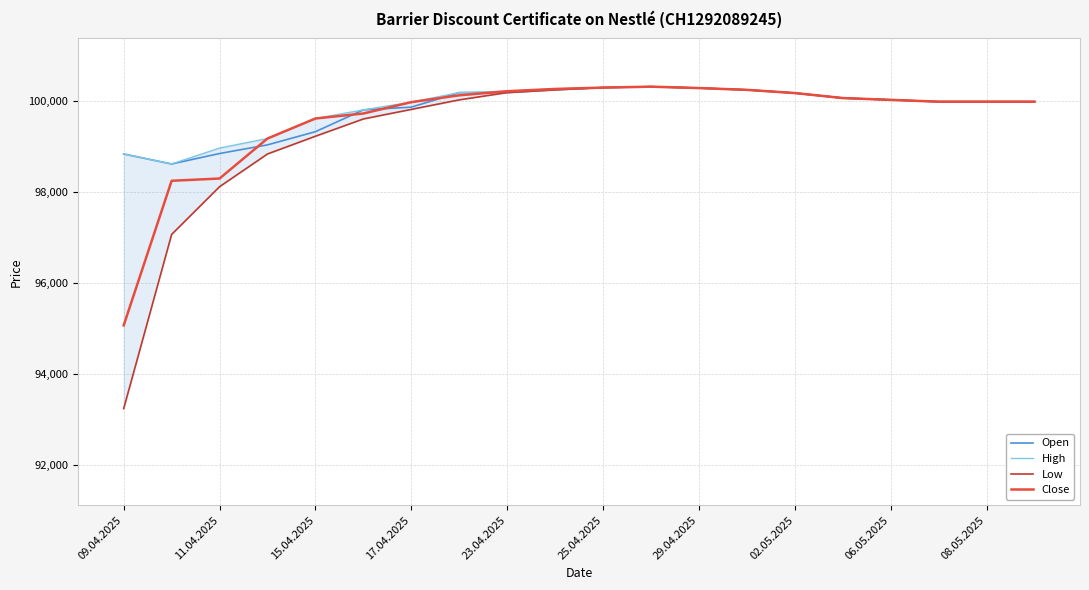

How many distinct data groups are displayed?

4